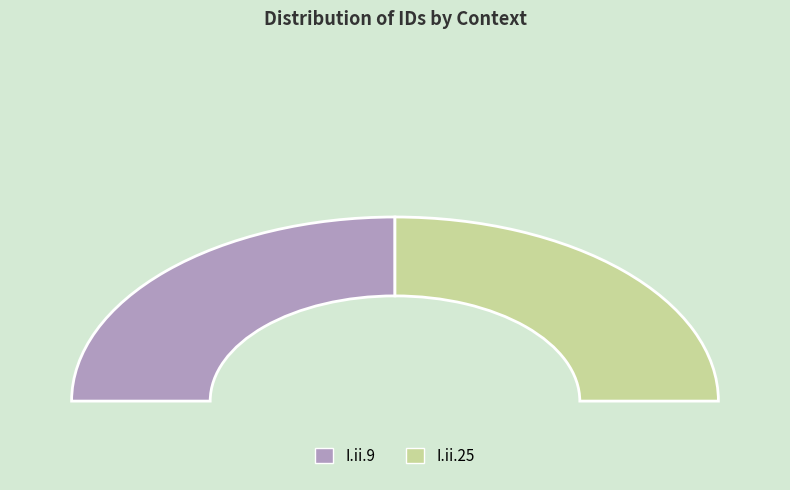

To the nearest percent, what percentage of the pie is I.ii.25?

50%